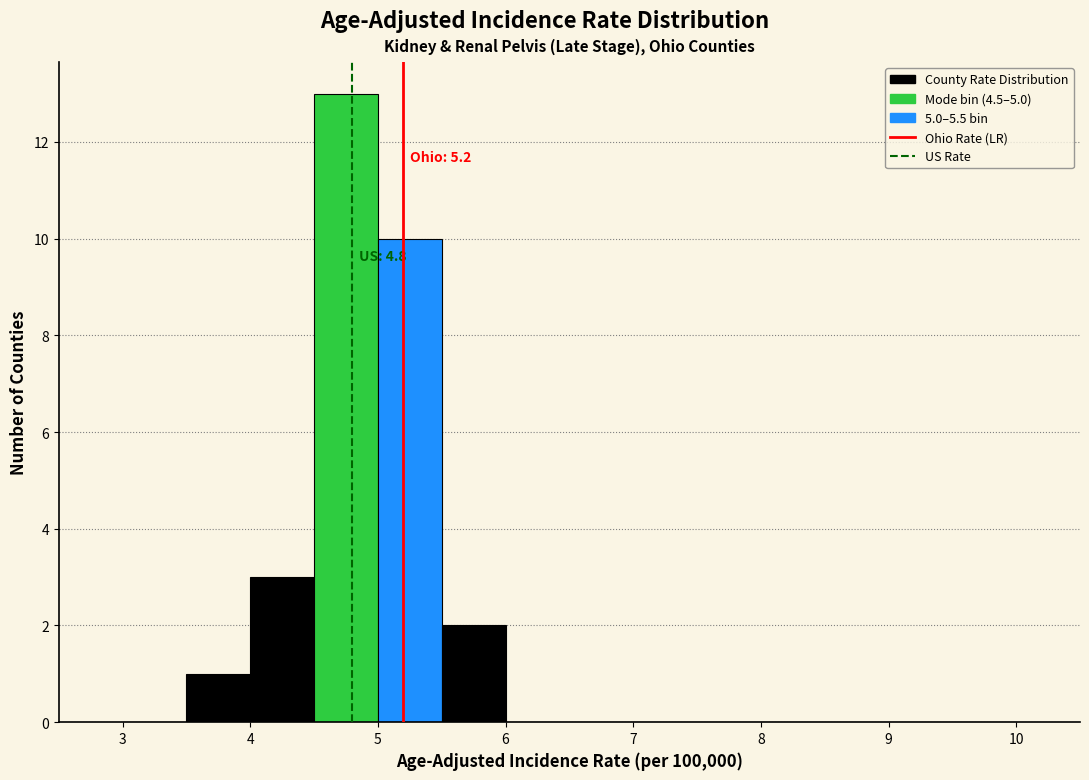

Which range on the x-axis has the tallest bar?

4.5 to 5.0